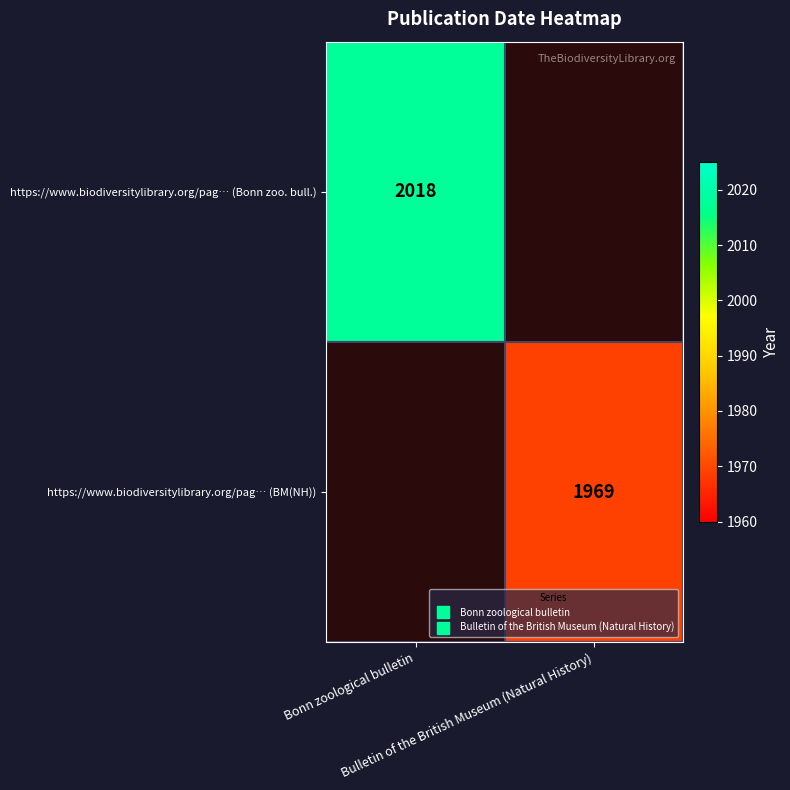

How many data points does each series have?

2